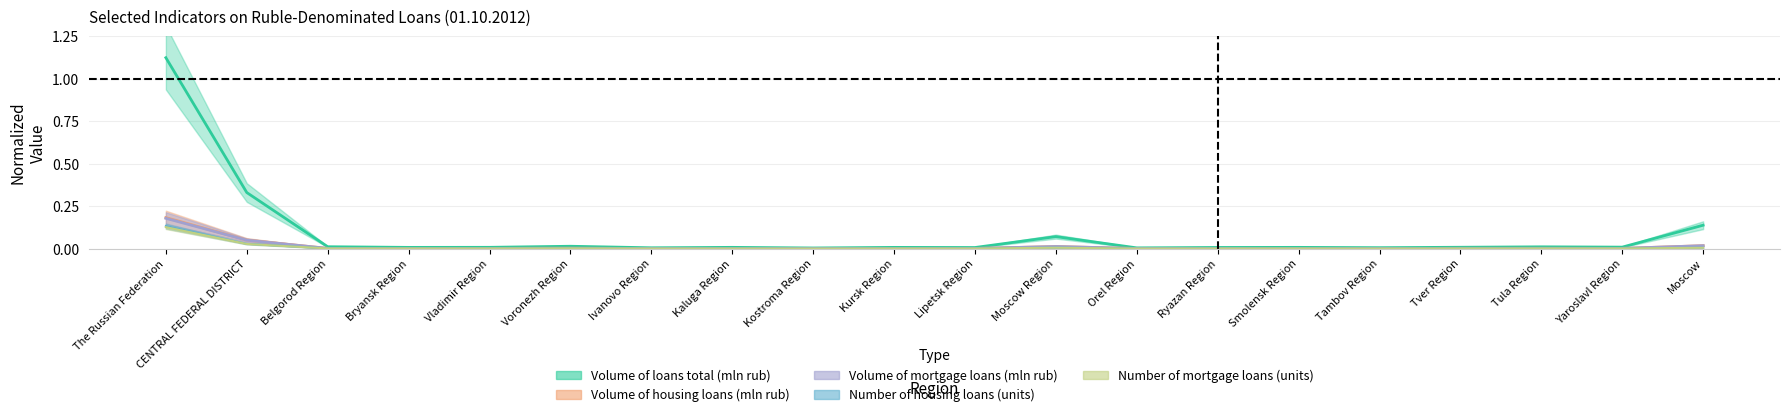

Which has a higher value, Vladimir Region or Kostroma Region?

Vladimir Region